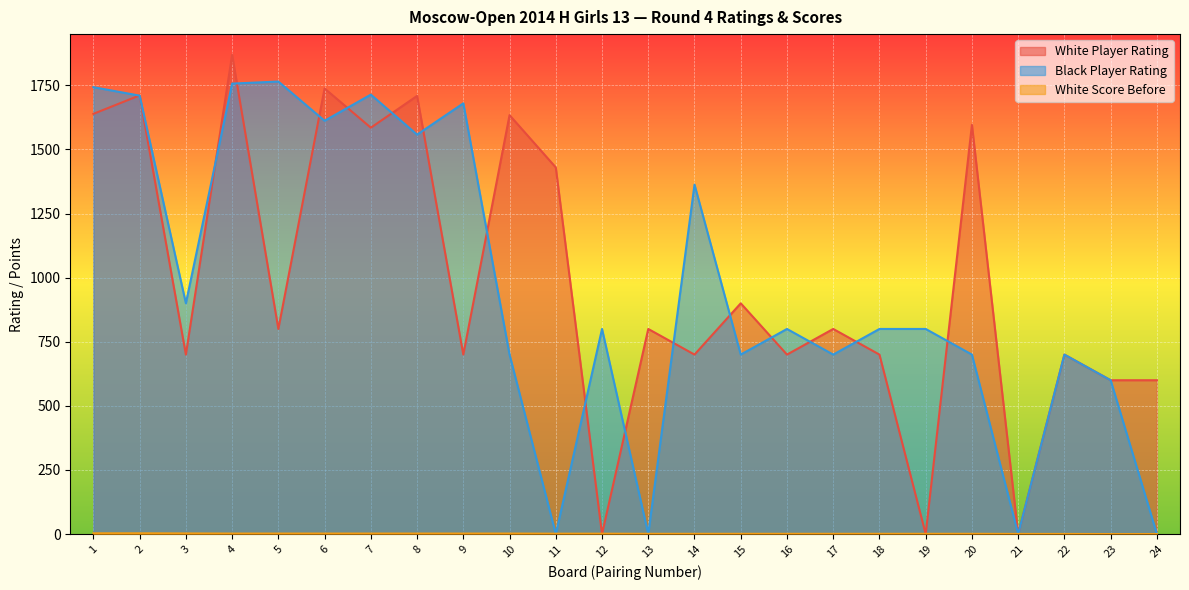

How many values in the Black Player Rating series exceed 800?

10